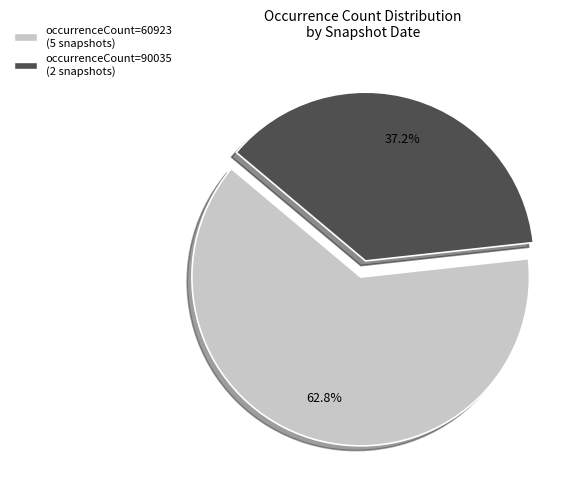

How many slices are in this pie chart?

2